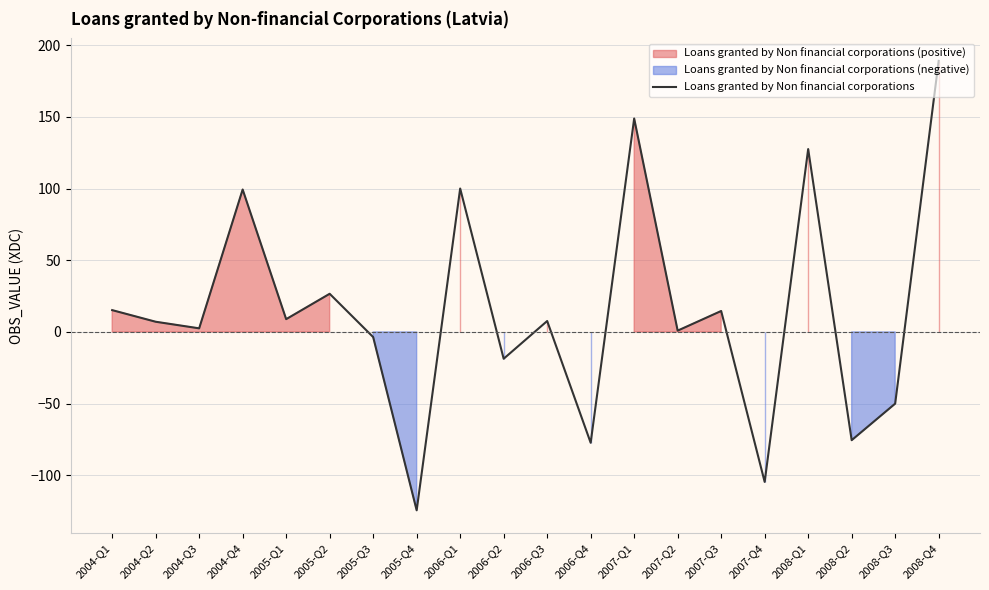

Between 2005-Q3 and 2007-Q1, which is larger?

2007-Q1